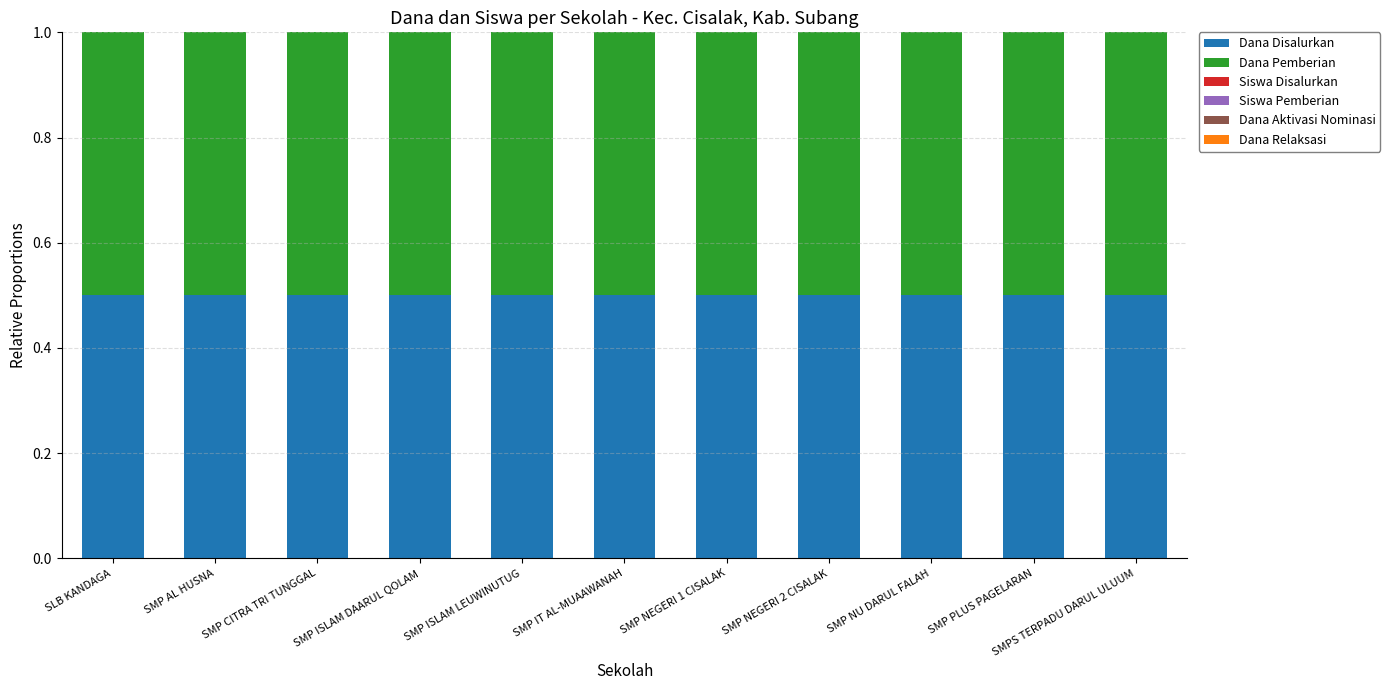

The value of Dana Disalurkan at SMPS TERPADU DARUL ULUUM is 0.7. True or false?

False